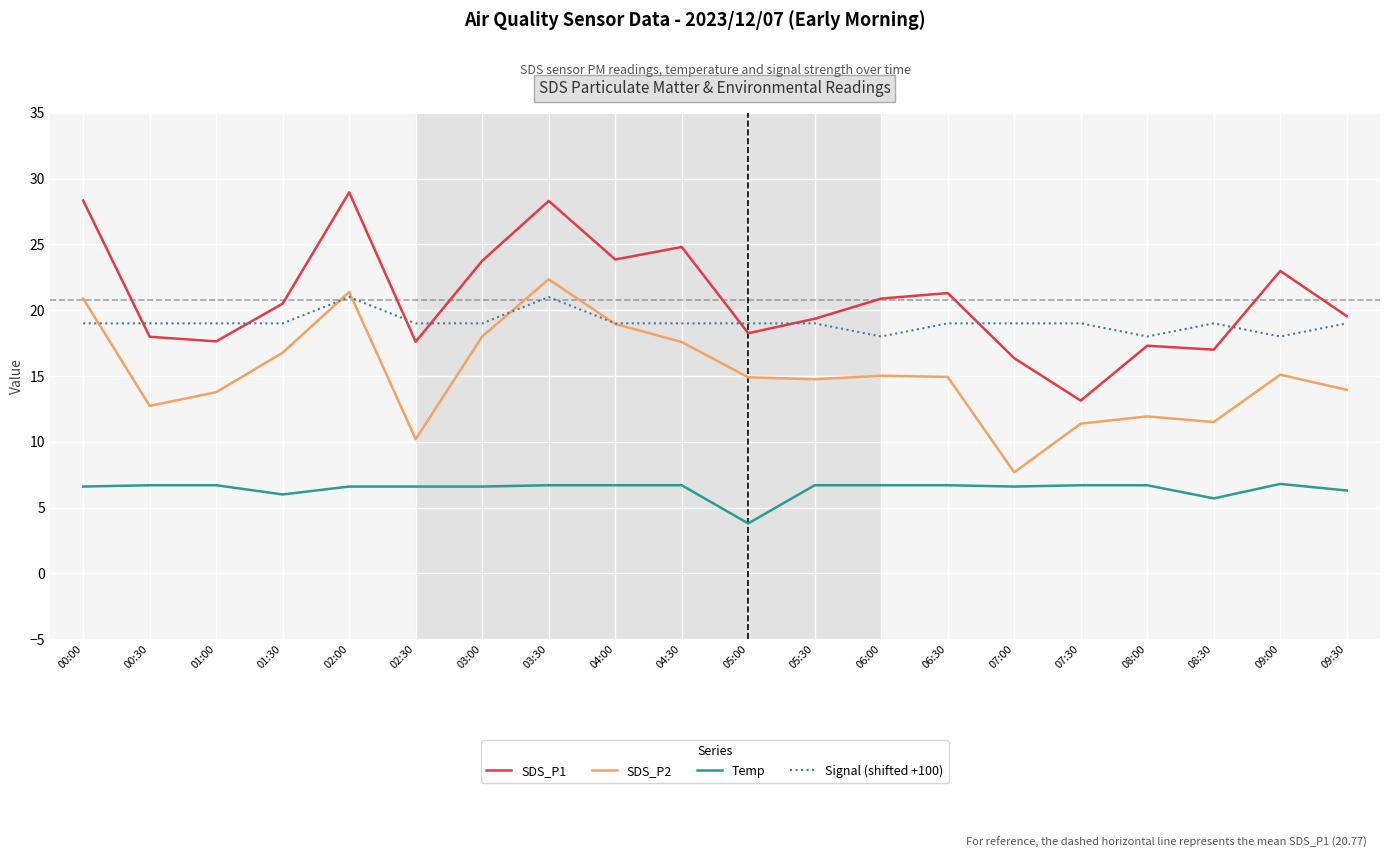

Rank the series at 02:30 from lowest to highest value.

Temp, SDS_P2, SDS_P1, Signal (shifted +100)